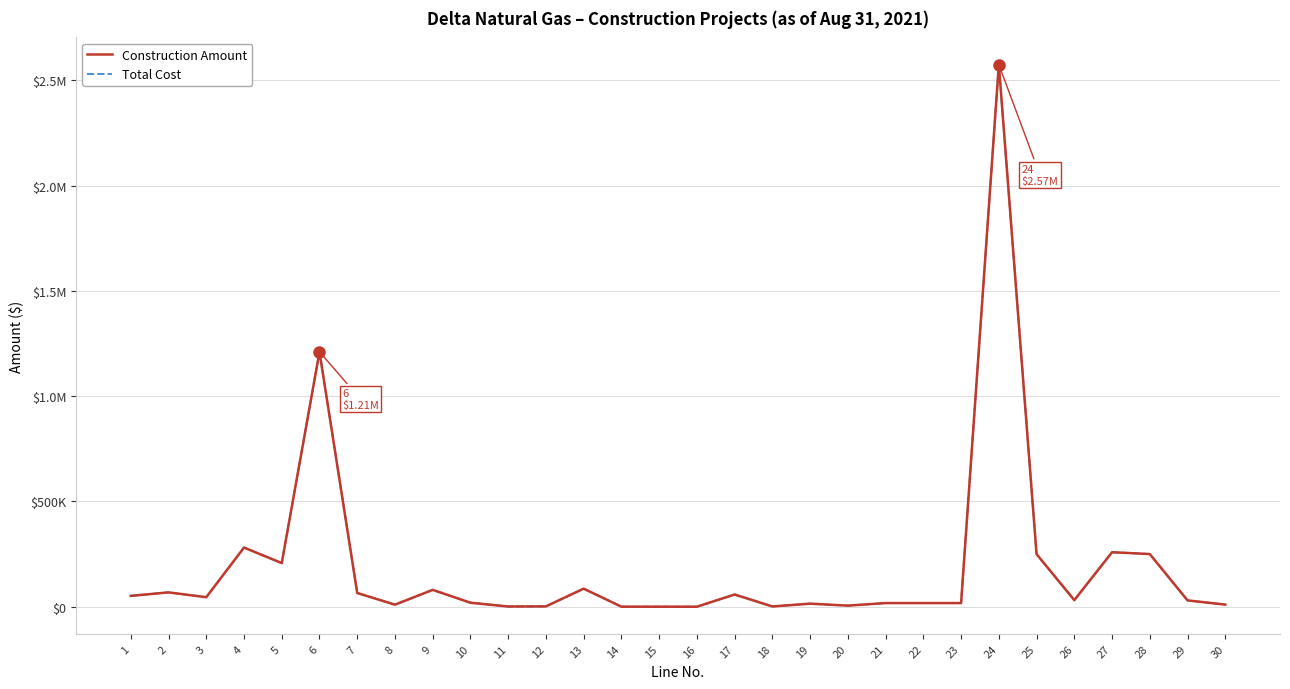

Is this an area chart (filled region under the line)?

No